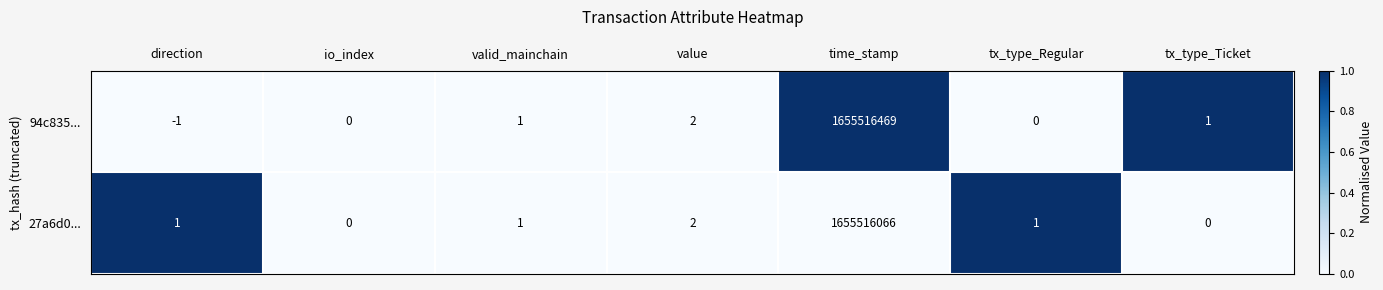

List the series in order of their overall mean, lowest first.

27a6d0..., 94c835...